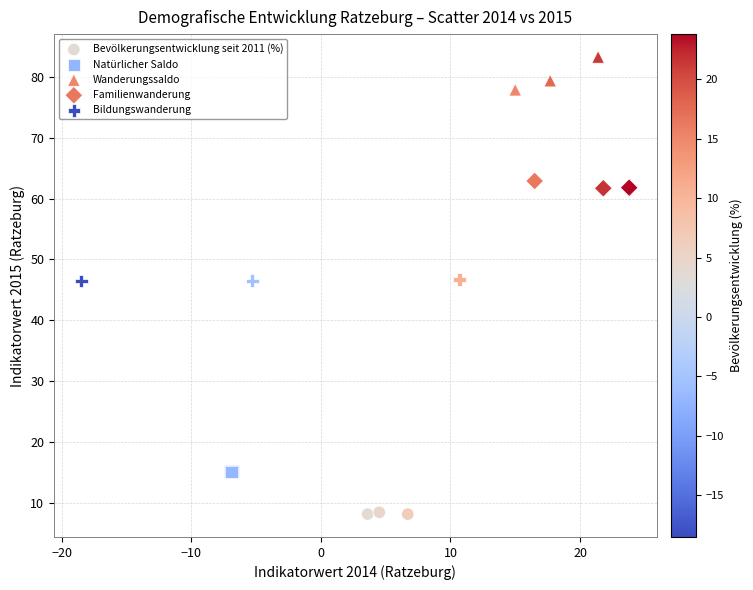

Which series contains the lowest Y value?

Bevölkerungsentwicklung seit 2011 (%)